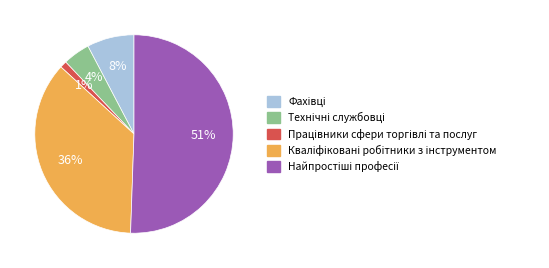

To the nearest percent, what is the average slice percentage?

20%